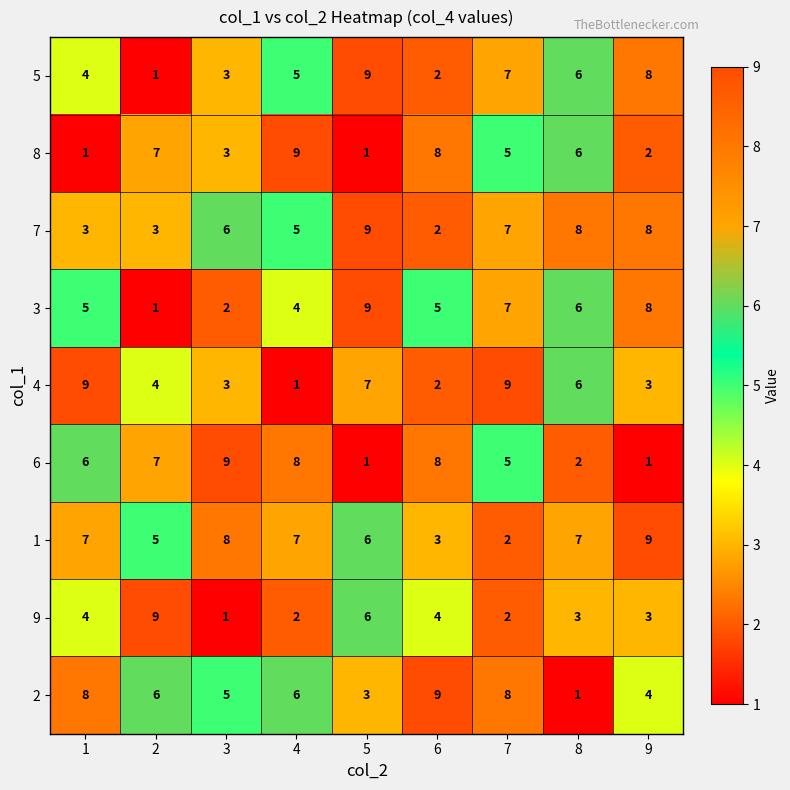

Count the 8 values in the range 2 to 7.

5